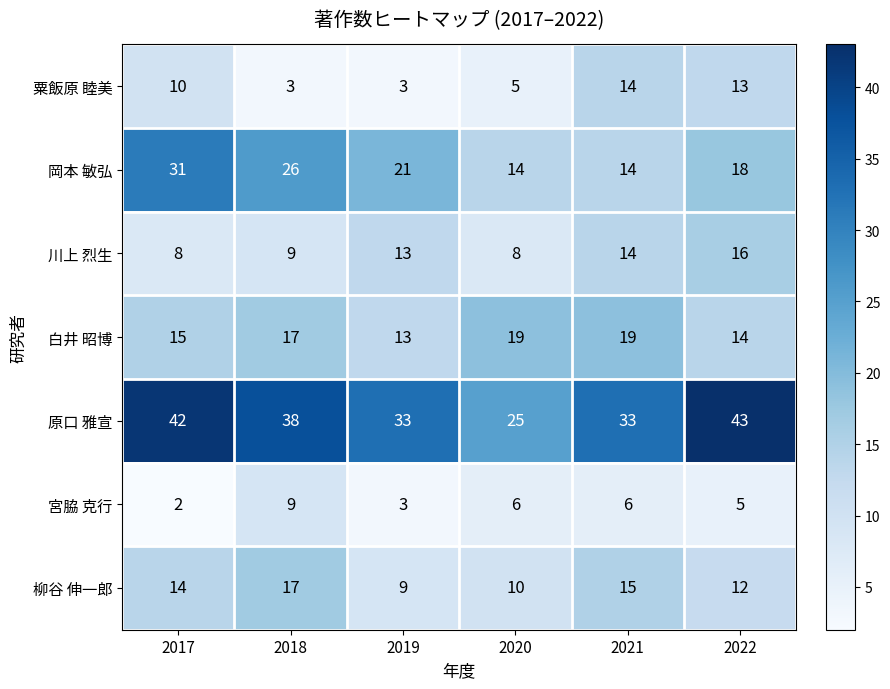

True or false: 柳谷 伸一郎 has a value of 10 at 2020.

True